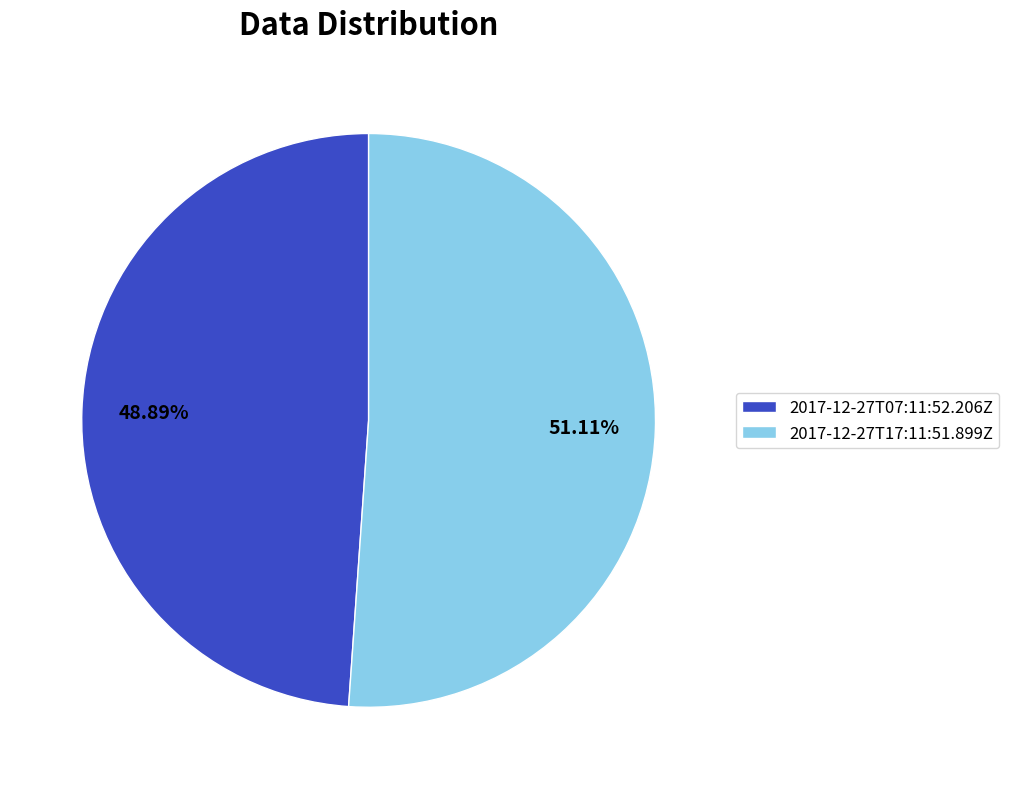

What percentage is the 2017-12-27T07:11:52.206Z slice, to the nearest percent?

49%